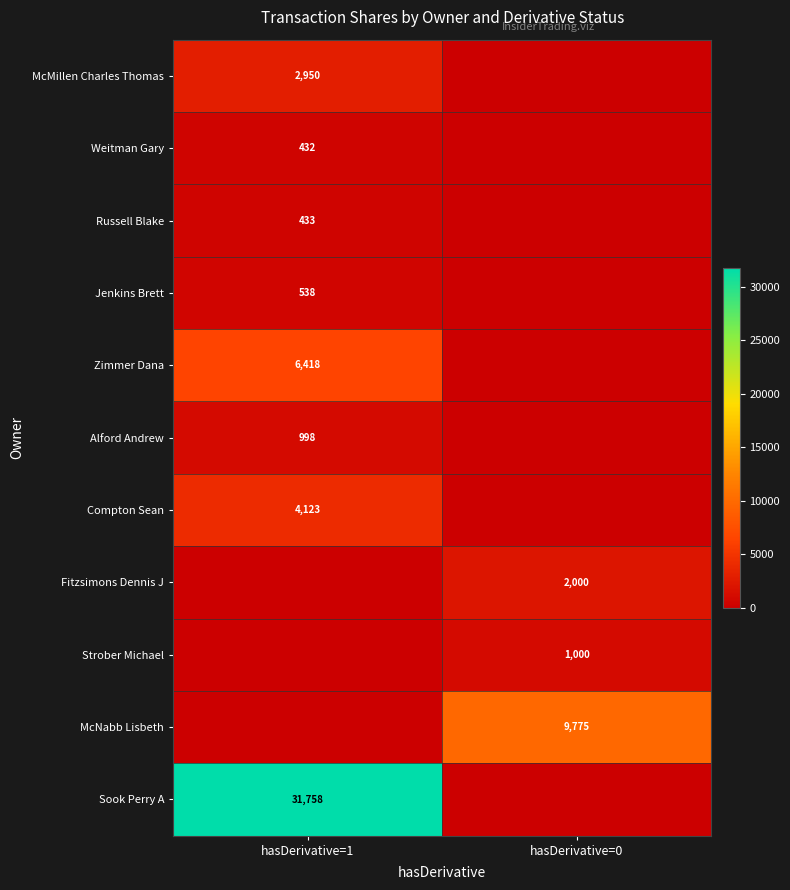

Is it true that McNabb Lisbeth equals 9775 at hasDerivative=0?

True